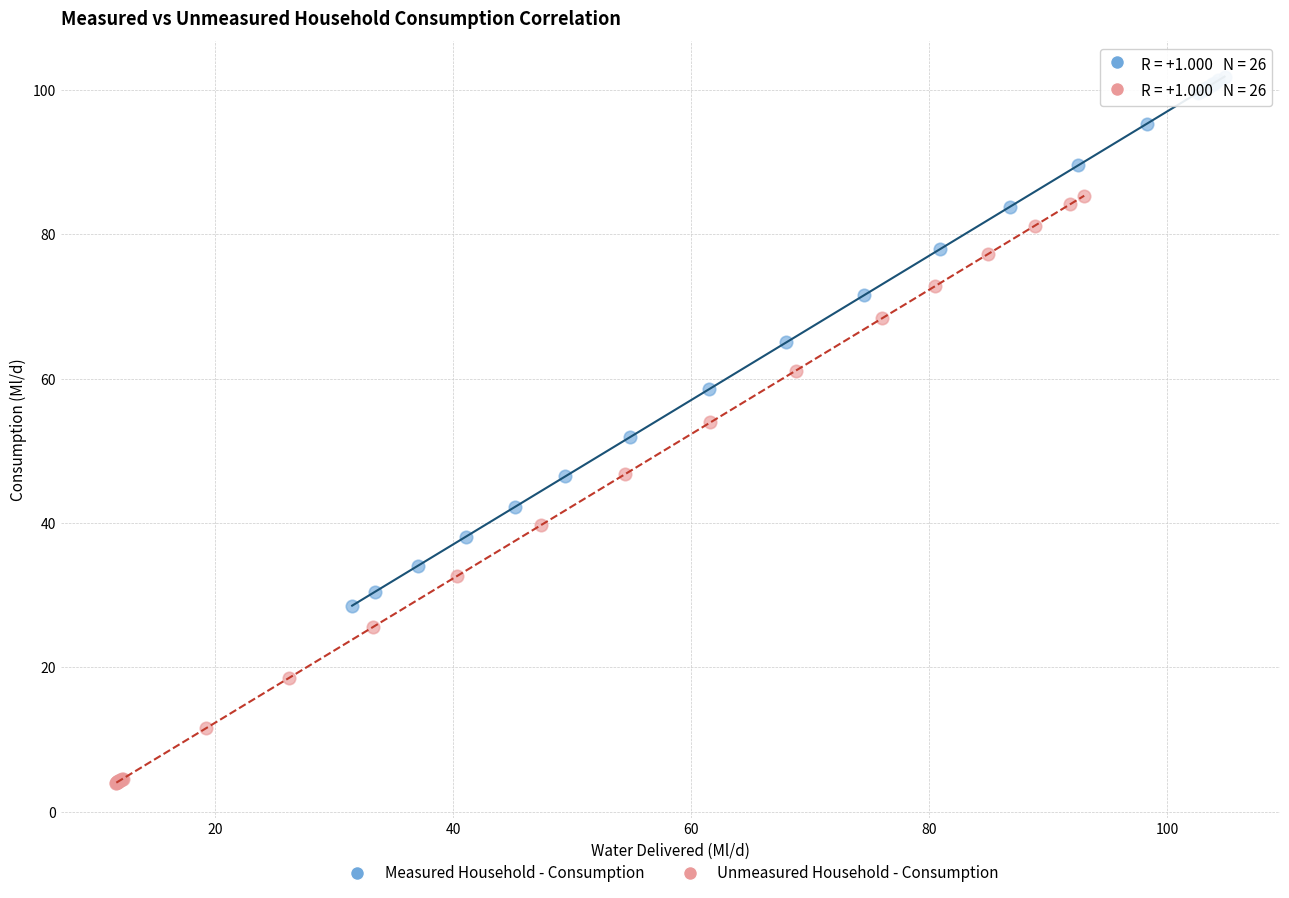

Which series has the widest spread of Y values?

Unmeasured Household - Consumption